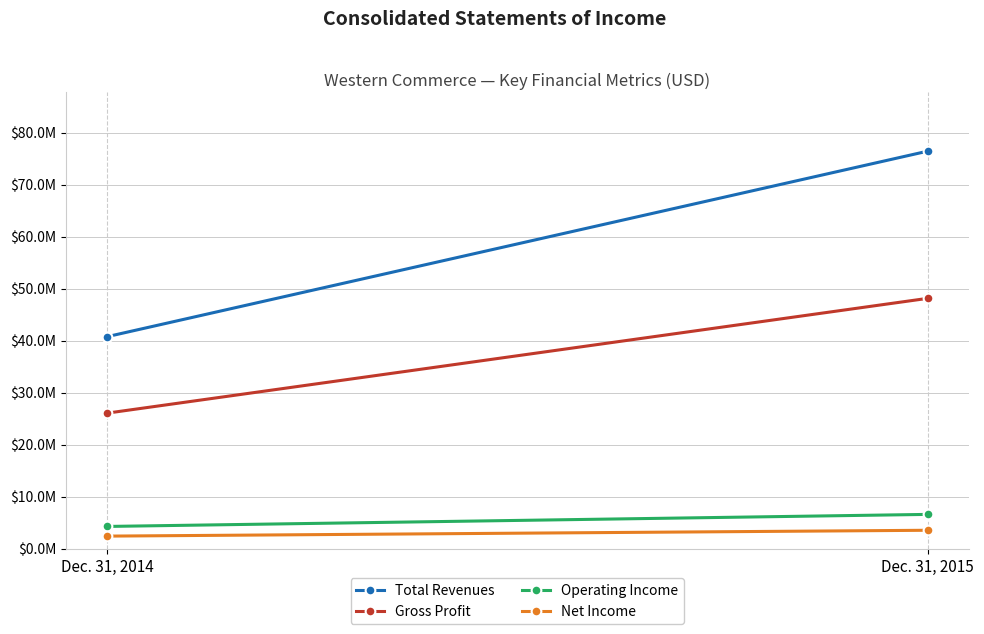

Is it true that Total Revenues equals 60533889 at Dec. 31, 2014?

False